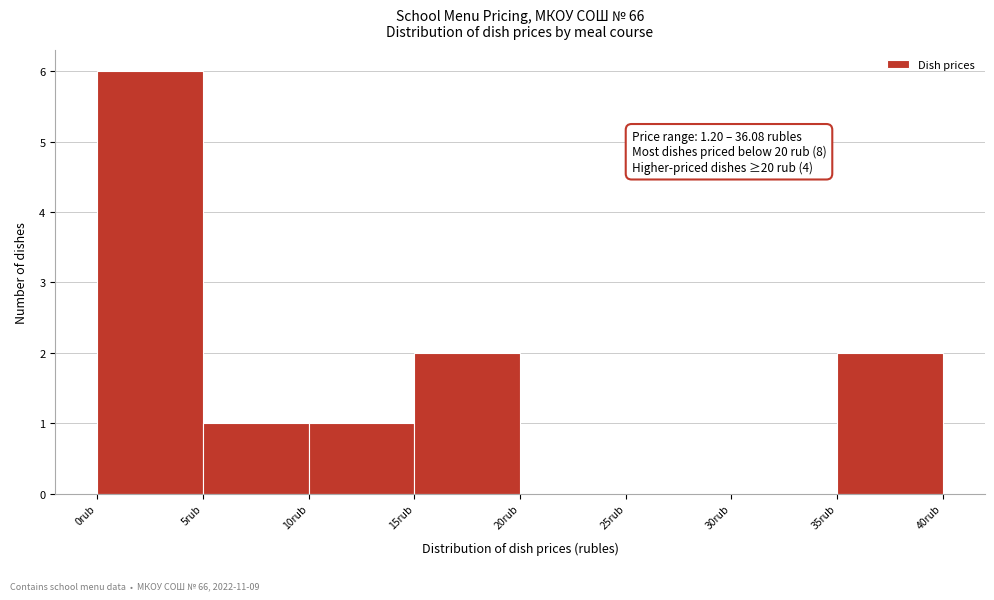

Which range on the x-axis has the tallest bar?

0 to 5